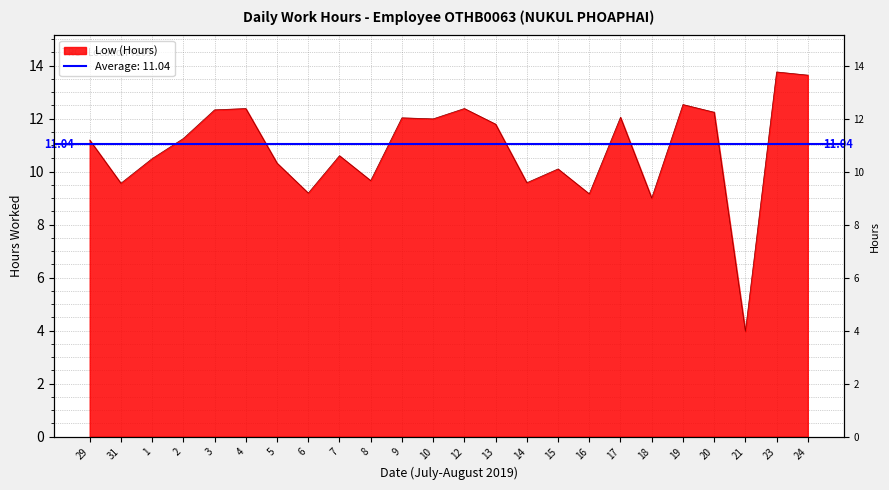

How many values exceed 11?

13